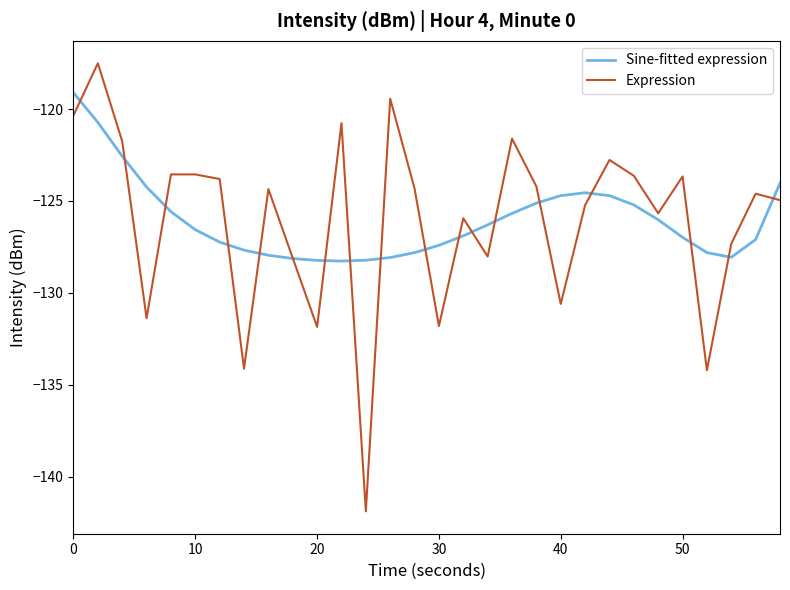

Which series has the widest spread of values?

Expression